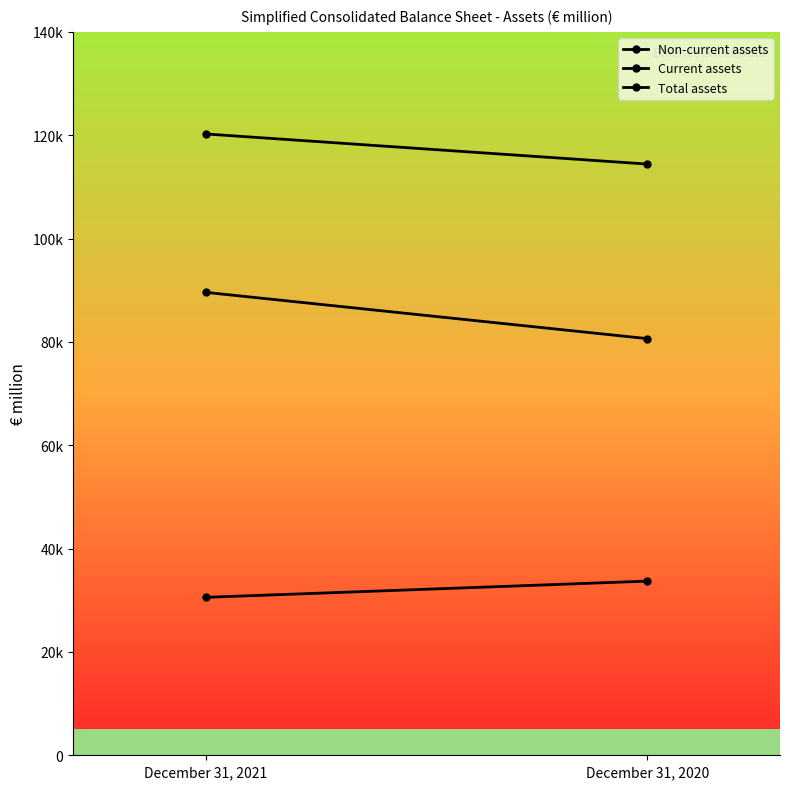

Is it true that Non-current assets equals 80627 at December 31, 2020?

True